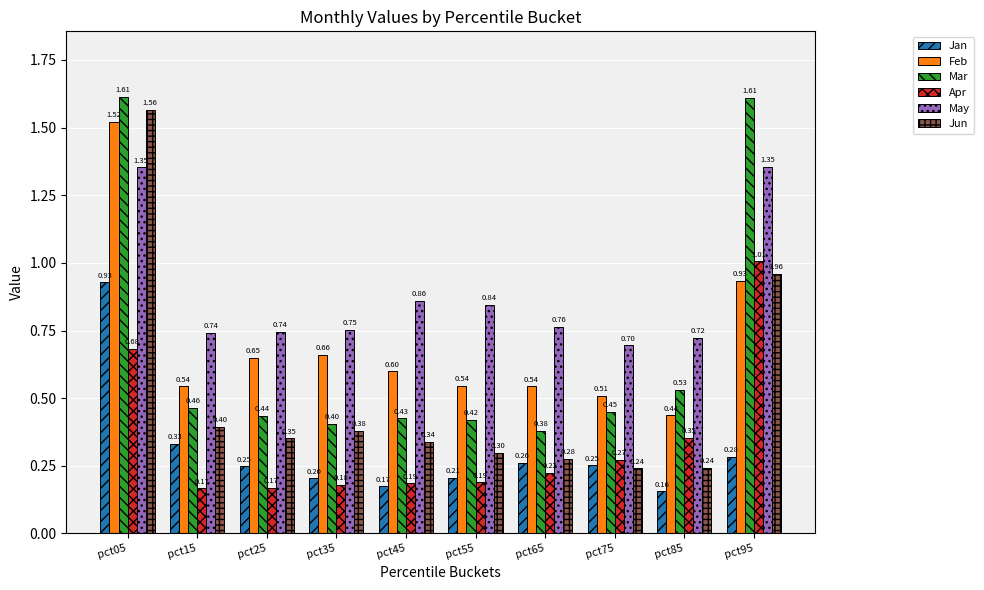

Rank the series by their maximum value, from lowest to highest.

Jan, Apr, May, Feb, Jun, Mar